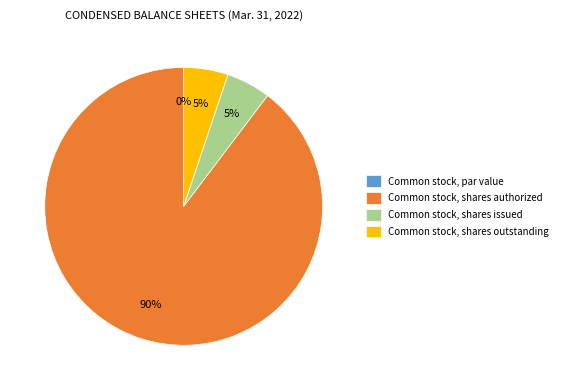

Which slice is the smallest?

Common stock, par value